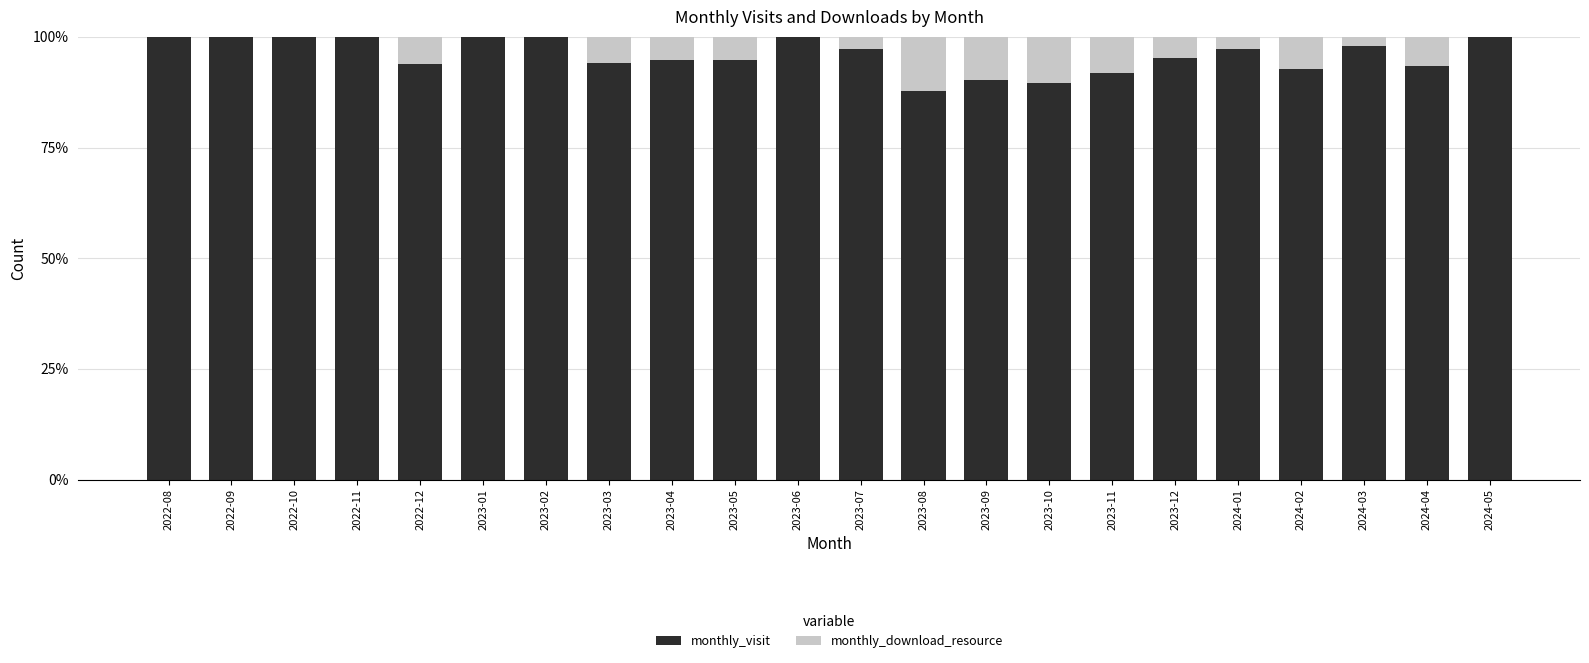

What is the highest value of the monthly_visit series?

100.0